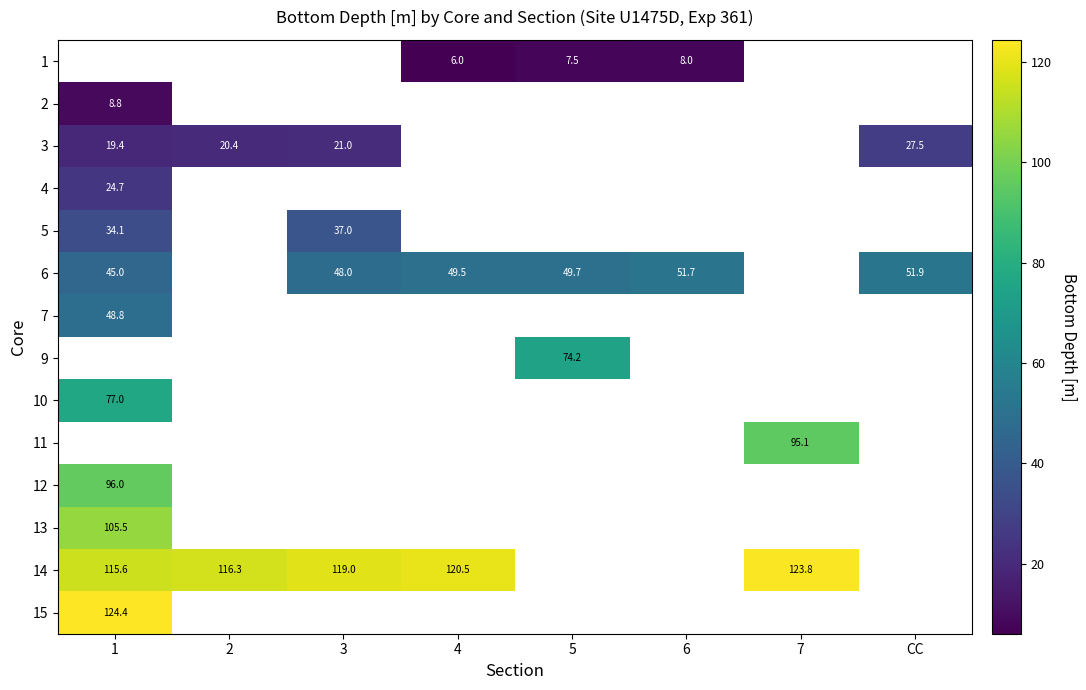

The value of 7 at 1 is 69.5. True or false?

False